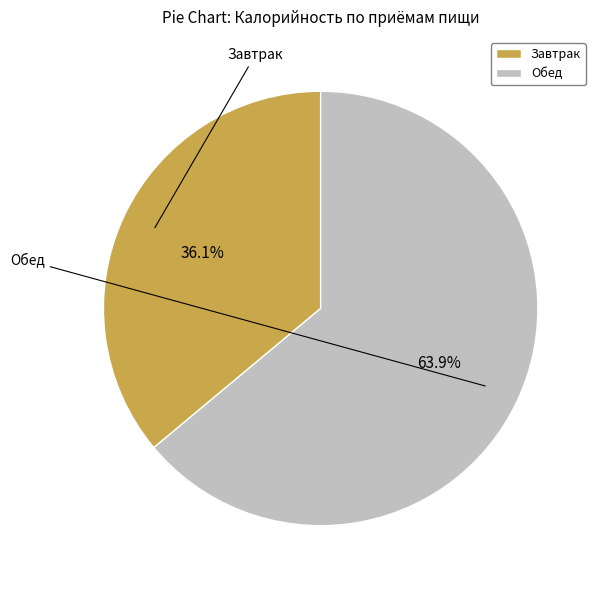

Count the number of slices in the pie.

2